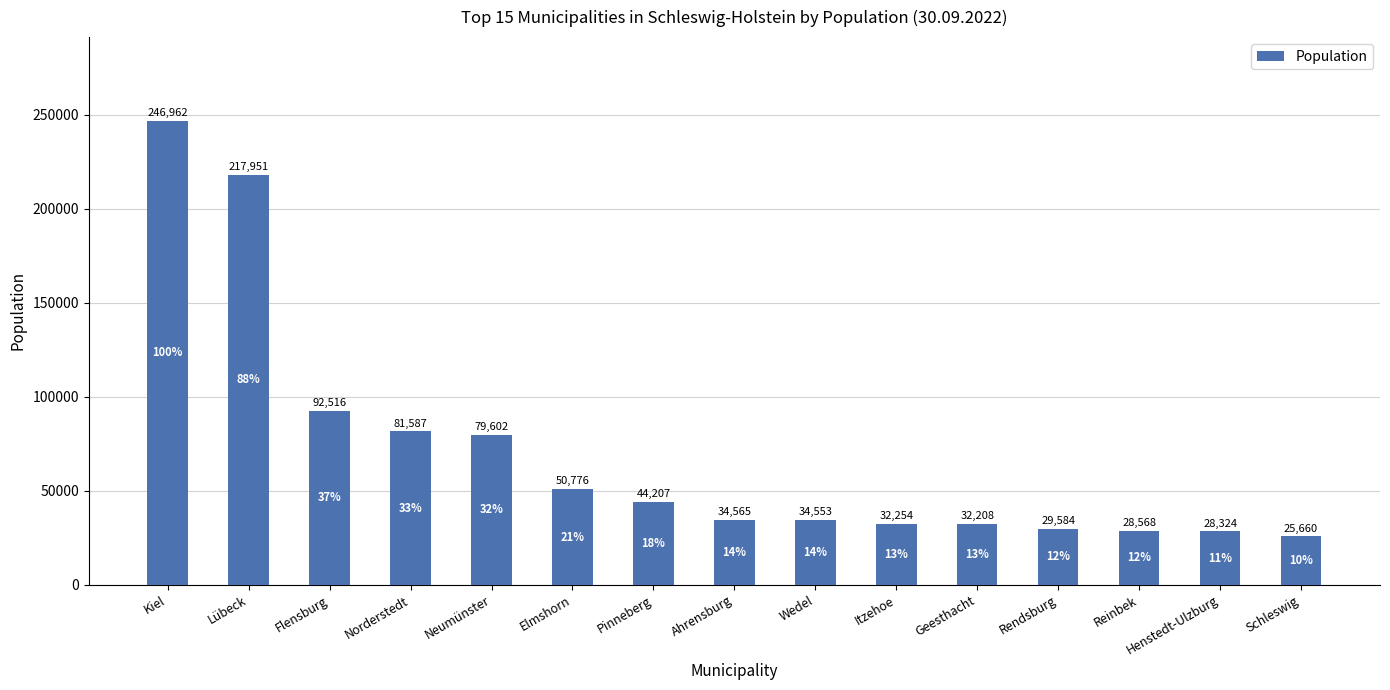

What is the label of the 6th bar from the right?

Itzehoe